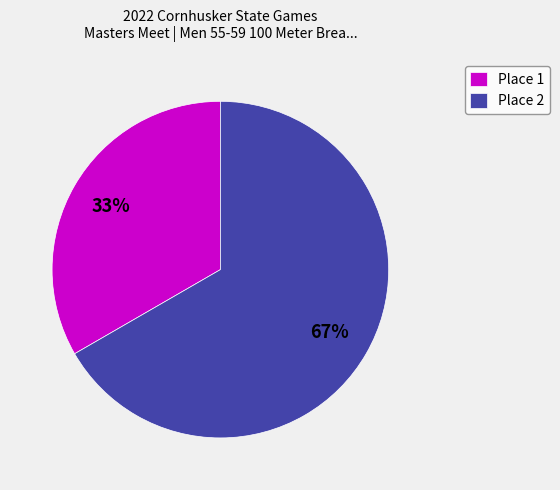

Which slice is the largest?

Place 2